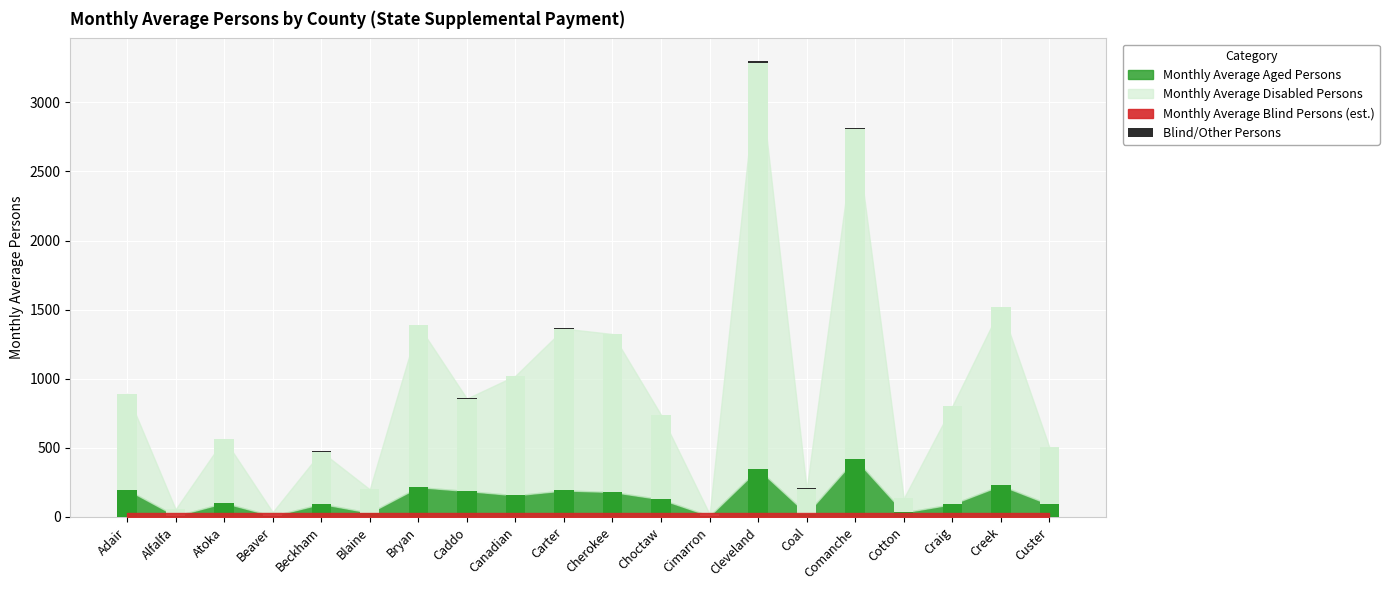

What is the smallest value displayed?

-6